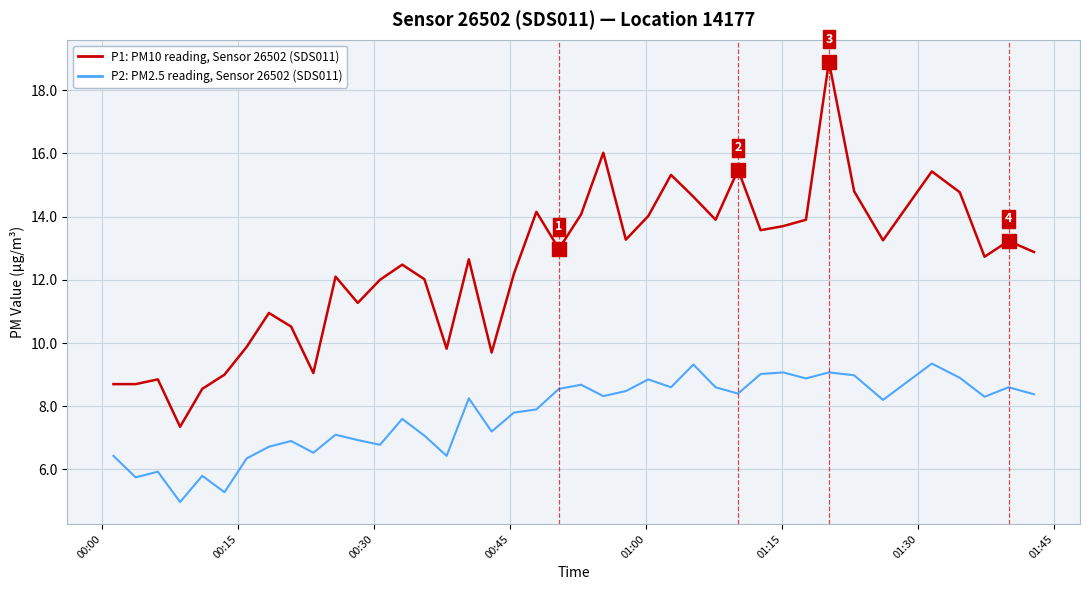

What is the greatest value displayed?

18.9